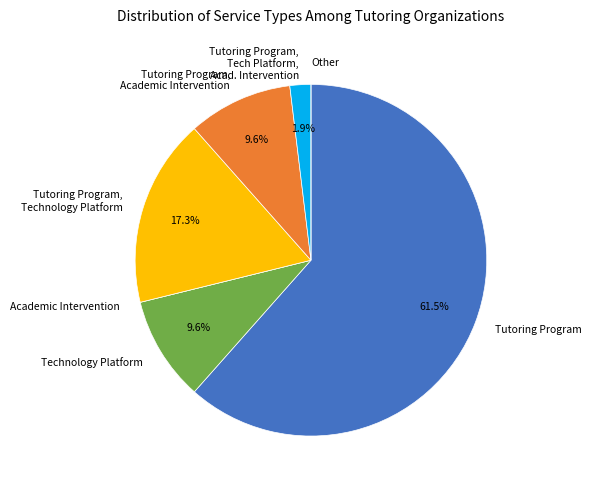

To the nearest percent, what is the average slice percentage?

14%